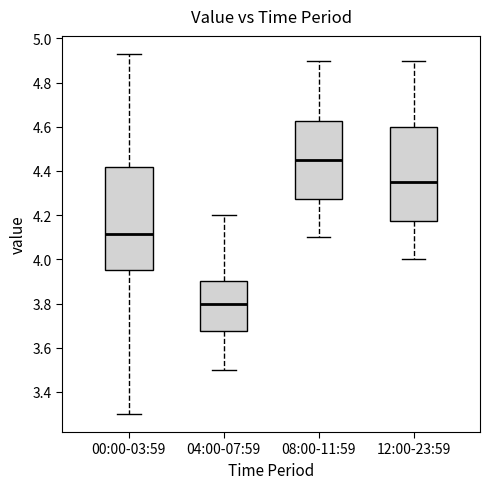

Which box has the highest median line?

08:00-11:59